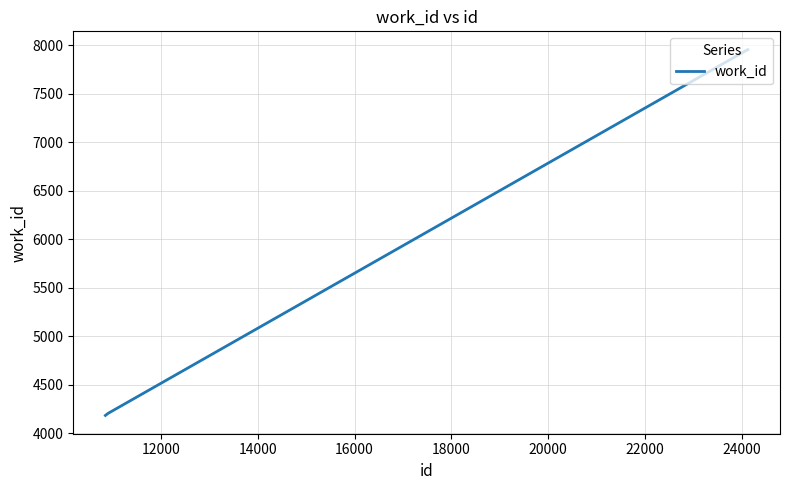

Reading right to left, transcribe all the data shown in this chart.

7954	7954	4204	4183